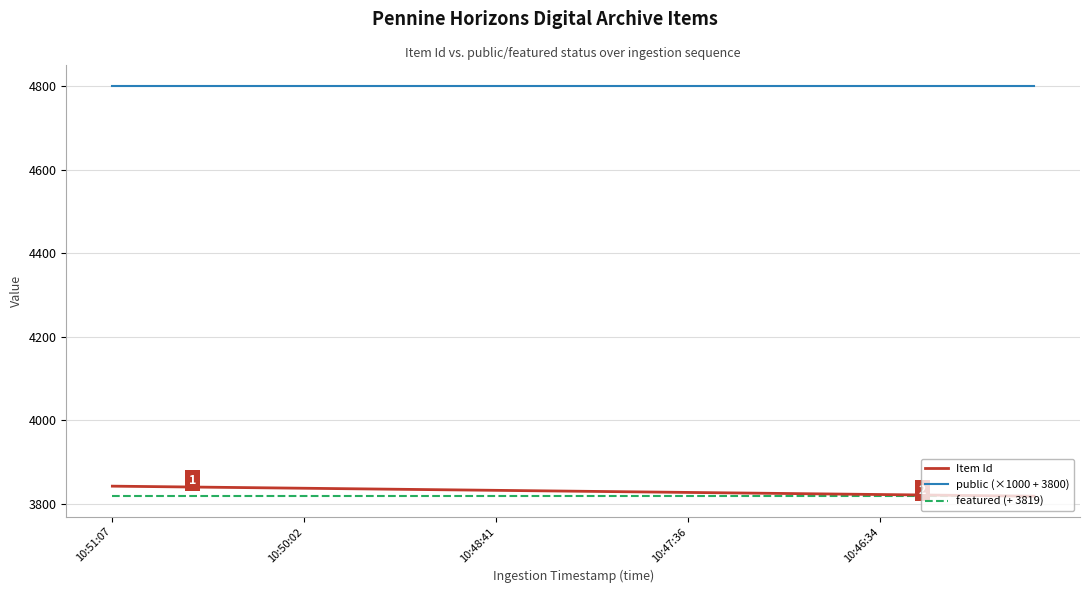

What is the average value of the public (×1000 + 3800) series?

4800